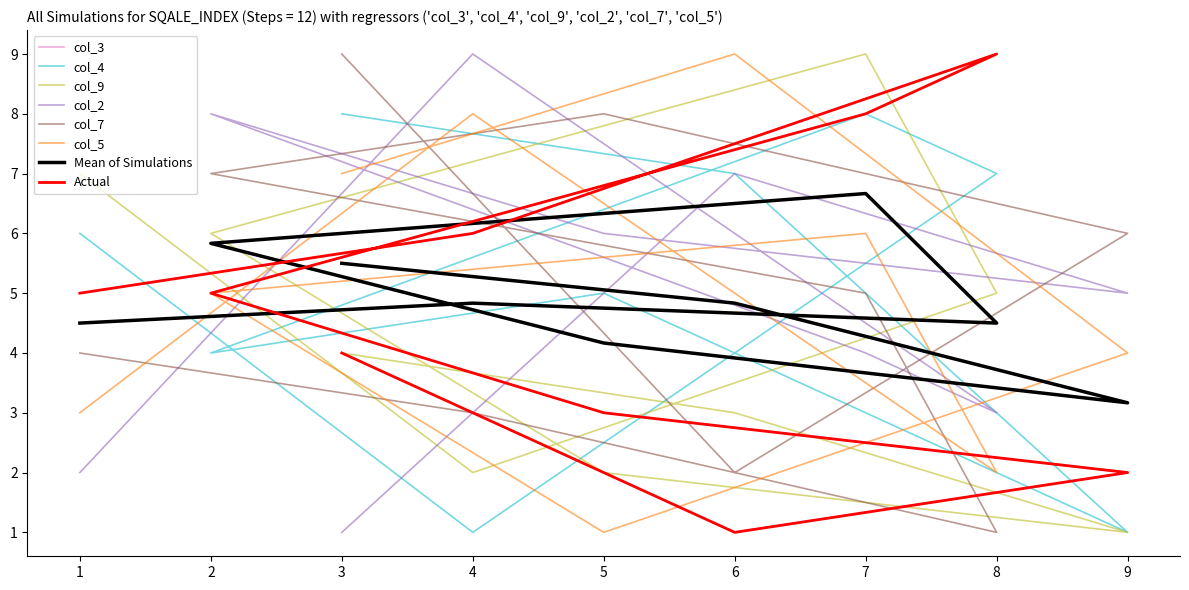

How many interior local valleys does the col_3 series have?

1